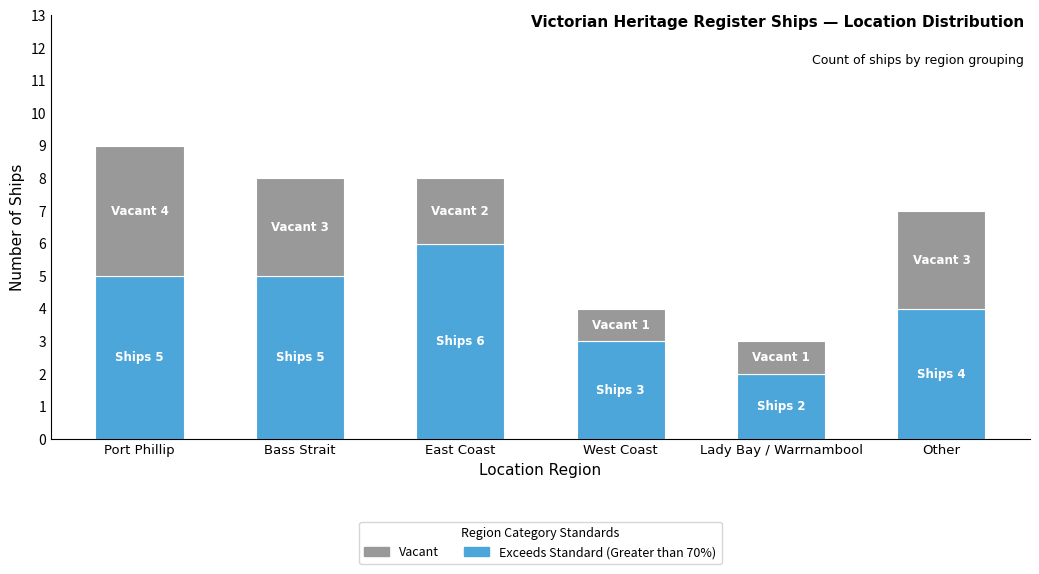

True or false: Exceeds Standard (Greater than 70%) has a value of 4 at West Coast.

False